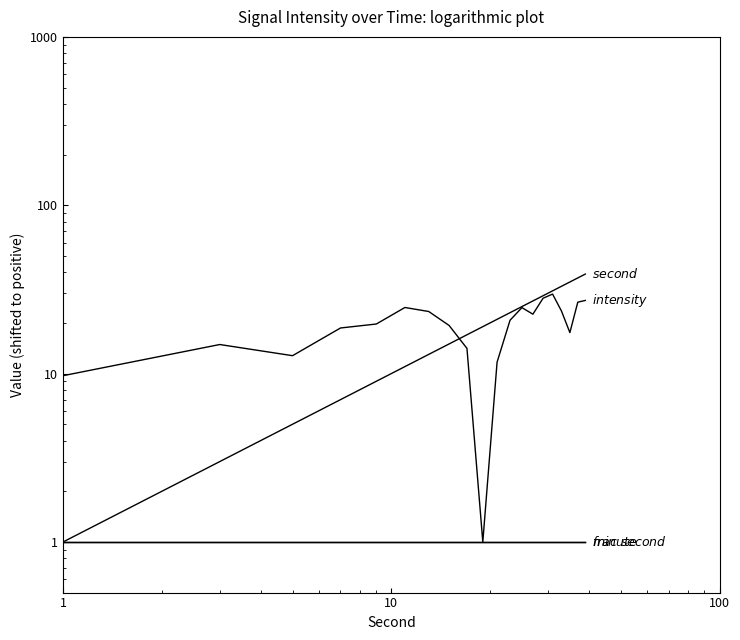

Reading left to right, what are all the values shown in this chart?

intensity(dBm): 9.7	14.9	12.8	18.7	19.7	24.7	23.4	19.3	14.1	1.0	11.7	20.7	24.6	22.5	28.0	29.7	23.5	17.5	26.6	27.2
second: 1.0	3.0	5.0	7.0	9.0	11.0	13.0	15.0	17.0	19.0	21.0	23.0	25.0	27.0	29.0	31.0	33.0	35.0	37.0	39.0
minute: 1.0	1.0	1.0	1.0	1.0	1.0	1.0	1.0	1.0	1.0	1.0	1.0	1.0	1.0	1.0	1.0	1.0	1.0	1.0	1.0
fractional second: 1.0	1.0	1.0	1.0	1.0	1.0	1.0	1.0	1.0	1.0	1.0	1.0	1.0	1.0	1.0	1.0	1.0	1.0	1.0	1.0